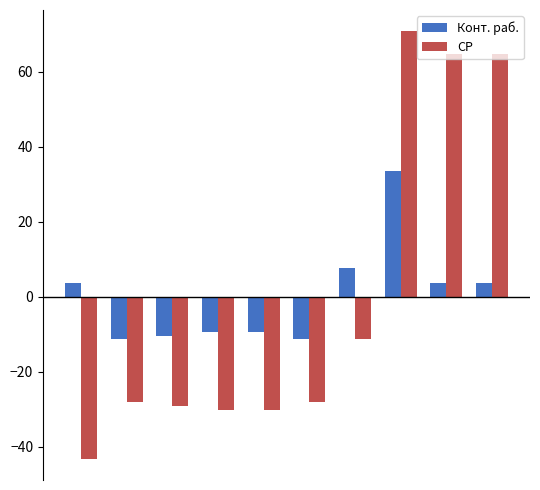

Rank the series by their maximum value, from highest to lowest.

СР, Конт. раб.